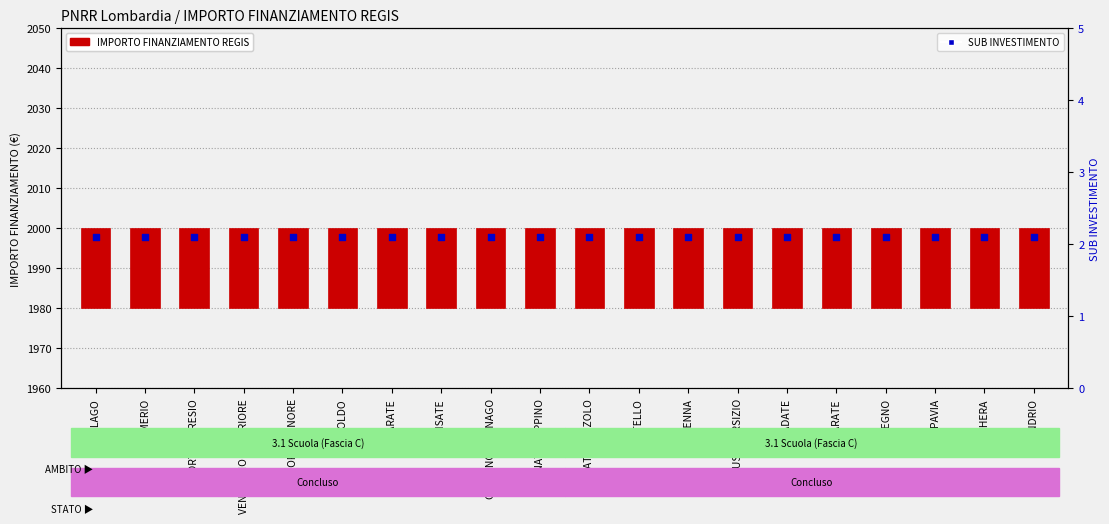

At which category is the sum across all series the highest?

CISLAGO